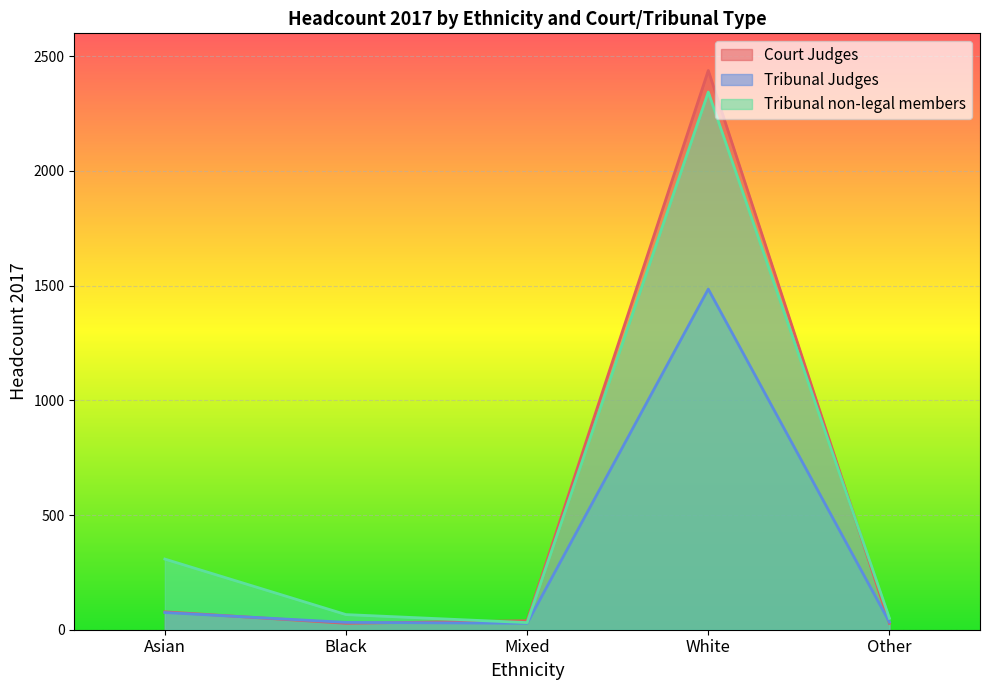

Reading right to left, what are all the values shown in this chart?

Court Judges: Other=28	White=2438	Mixed=39	Black=28	Asian=78
Tribunal Judges: Other=33	White=1485	Mixed=28	Black=32	Asian=75
Tribunal non-legal members: Other=50	White=2344	Mixed=31	Black=66	Asian=308